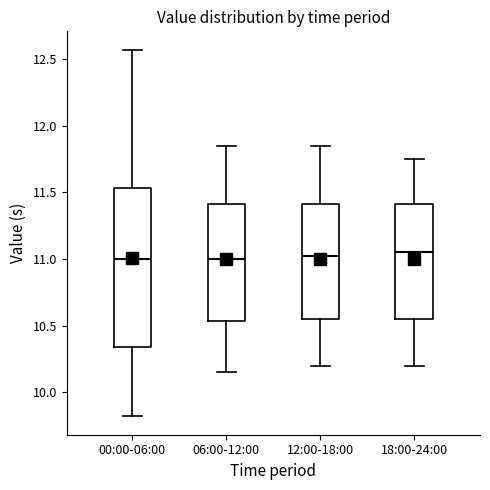

Comparing the boxes themselves (not the whiskers), which one is the tallest?

00:00-06:00